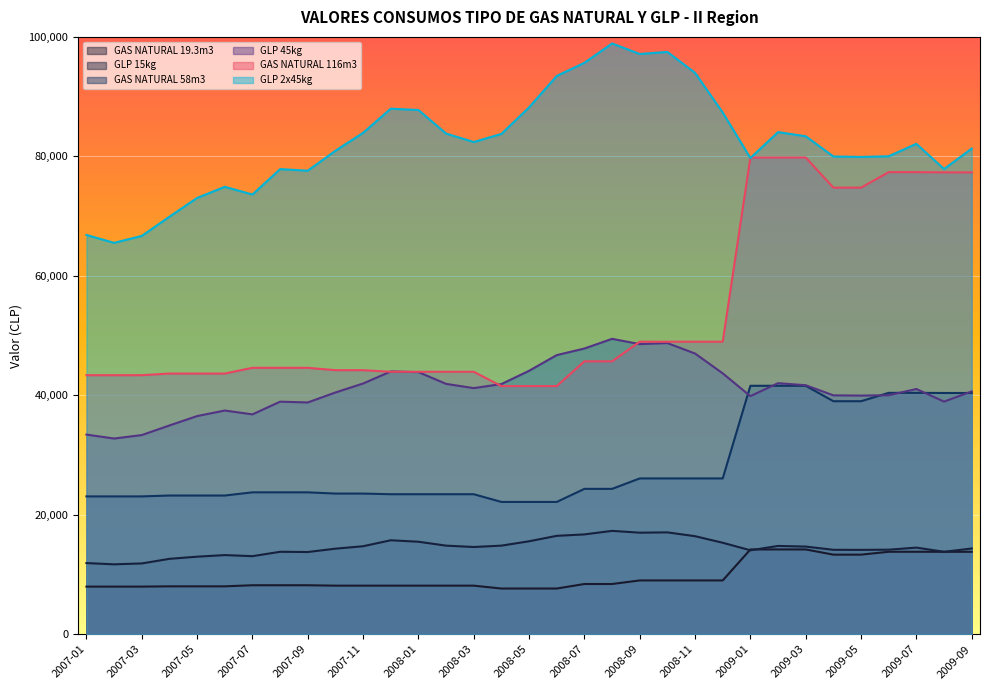

Is it true that GAS NATURAL 19.3m3 equals 8130.3 at 2008-01?

True